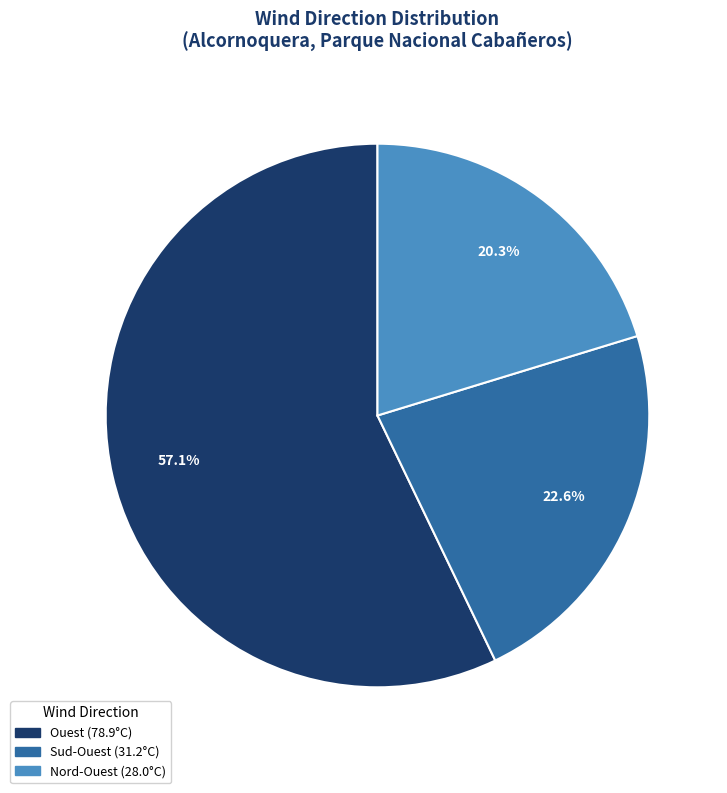

Count the number of slices in the pie.

3